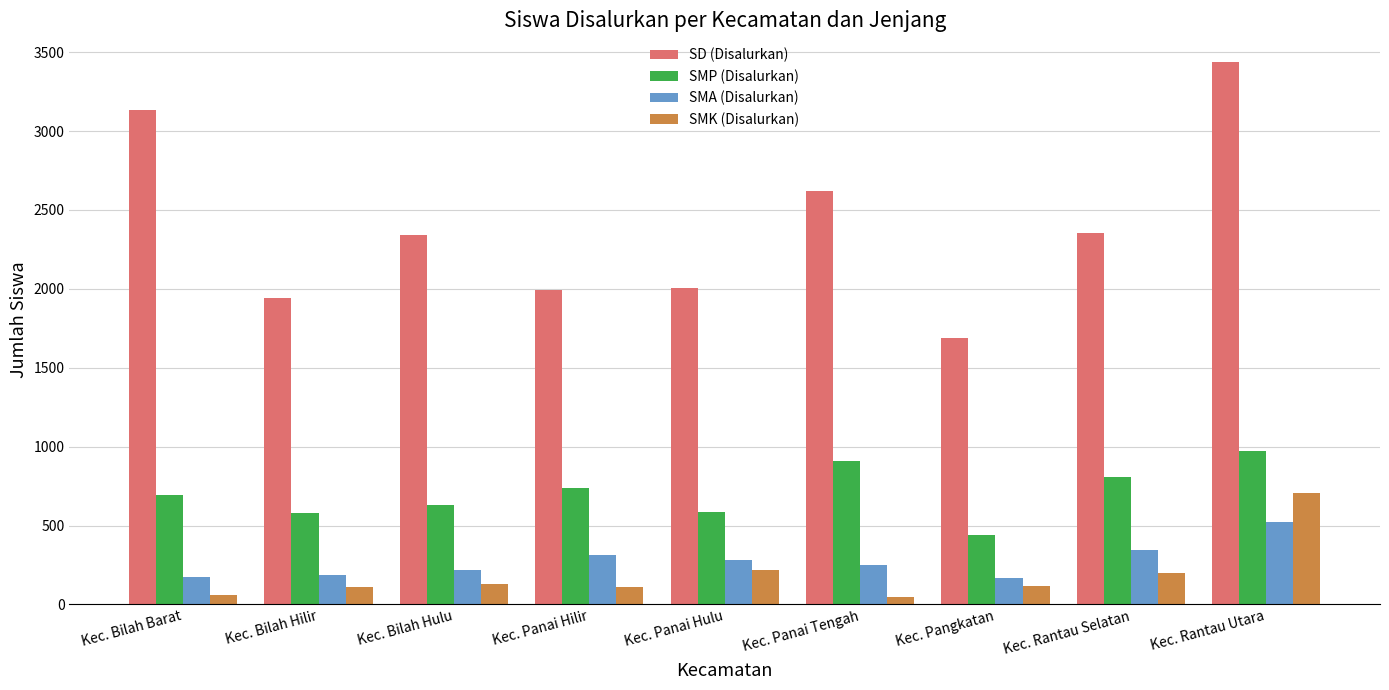

Is the value of SD (Disalurkan) at Kec. Pangkatan greater than the value of SMK (Disalurkan) at Kec. Rantau Selatan?

Yes